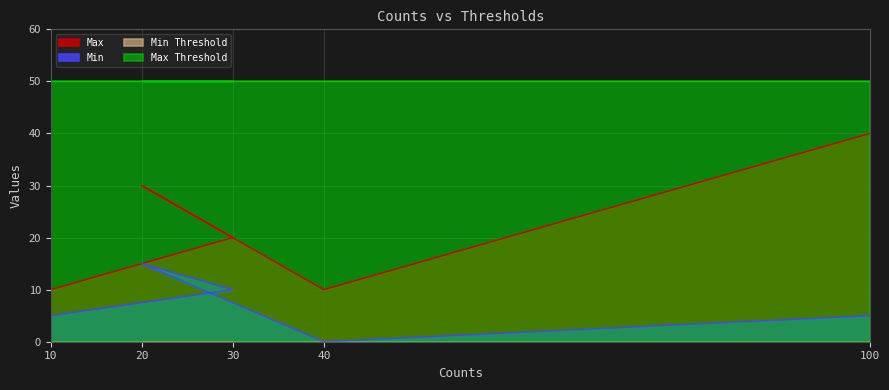

How many series are shown in this chart?

4